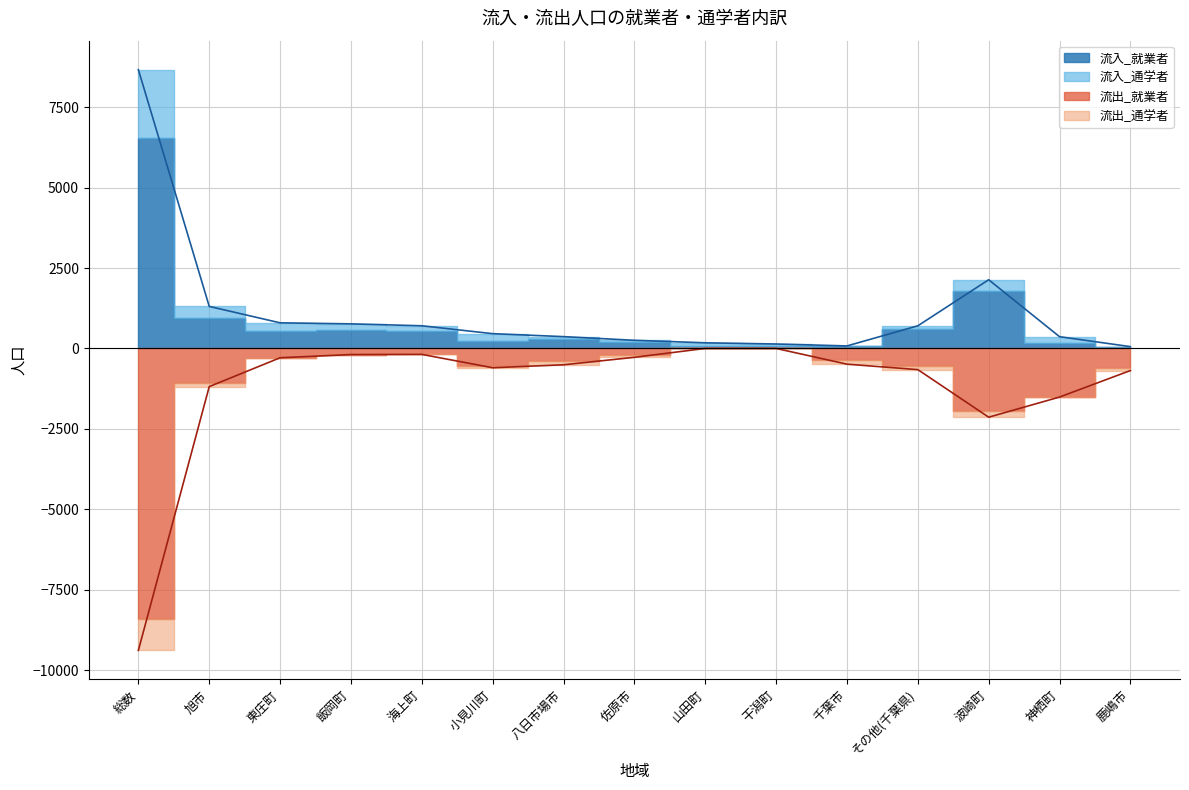

At which category does 流出_就業者 reach its first local valley?

小見川町